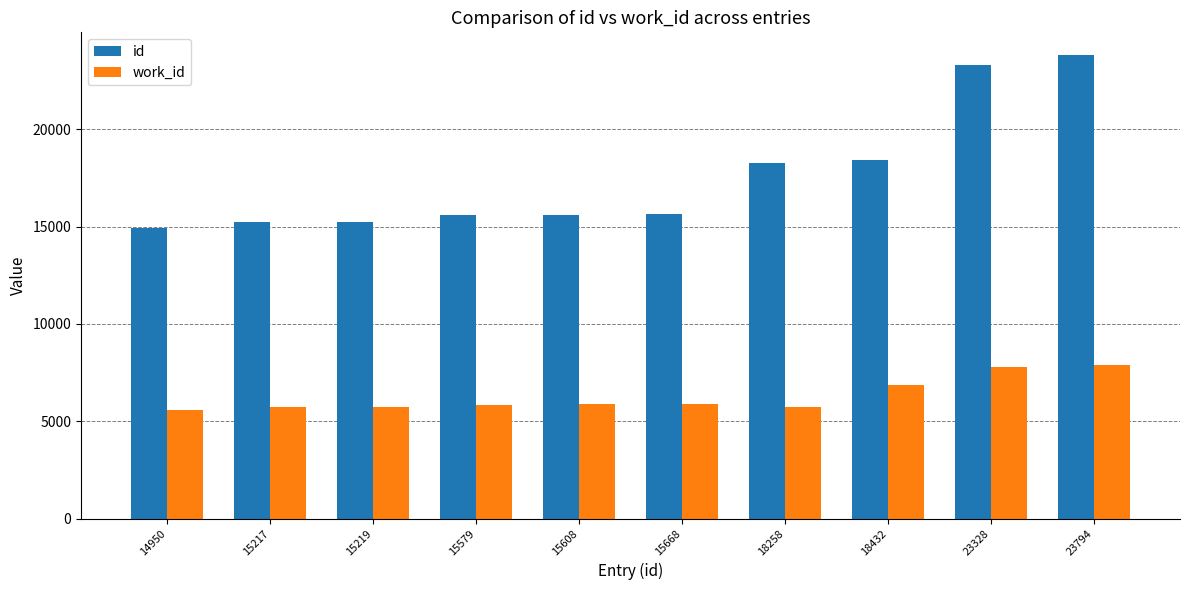

How many groups of bars are there?

10